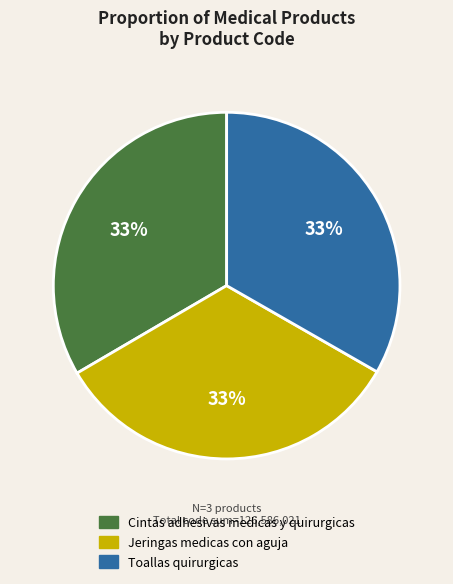

Approximately how many times larger is the value at Jeringas medicas con aguja compared to Cintas adhesivas medicas y quirurgicas?

1.0